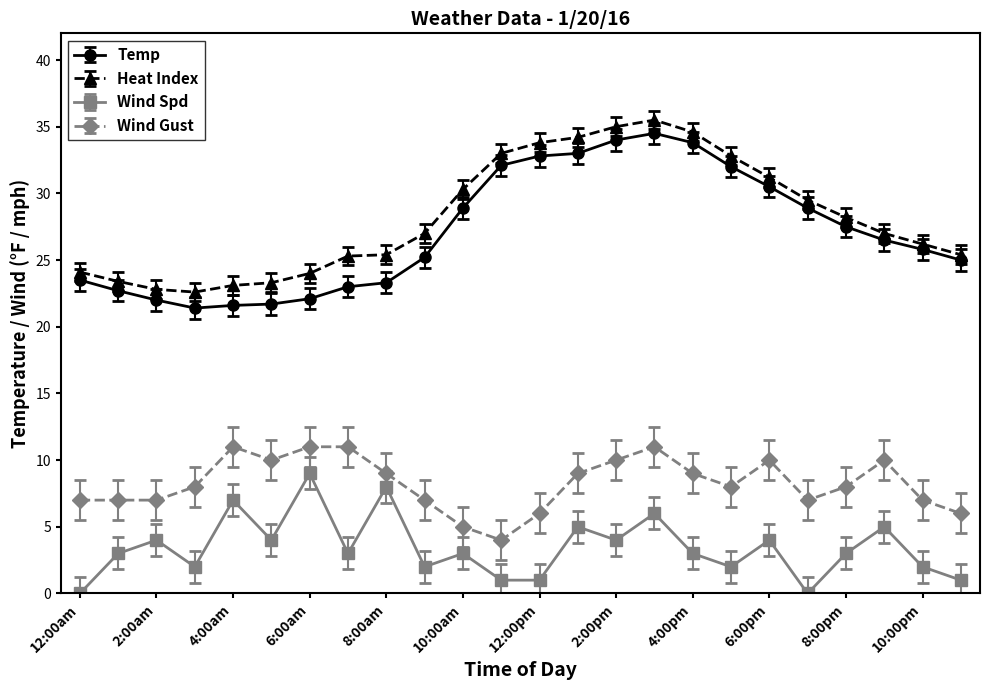

Count the number of data series in this chart.

4